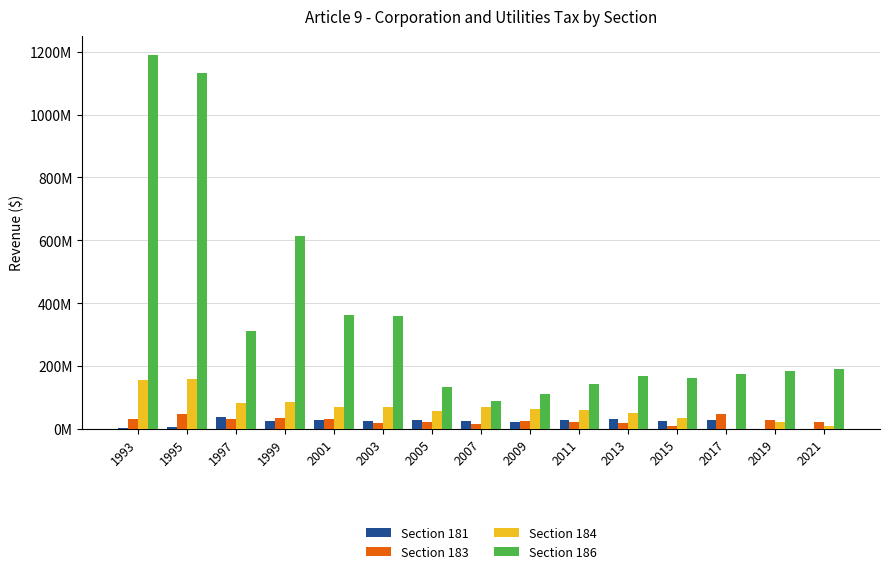

List the labels in order of Section 186 value, largest first.

1993, 1995, 1999, 2001, 2003, 1997, 2021, 2019, 2017, 2013, 2015, 2011, 2005, 2009, 2007